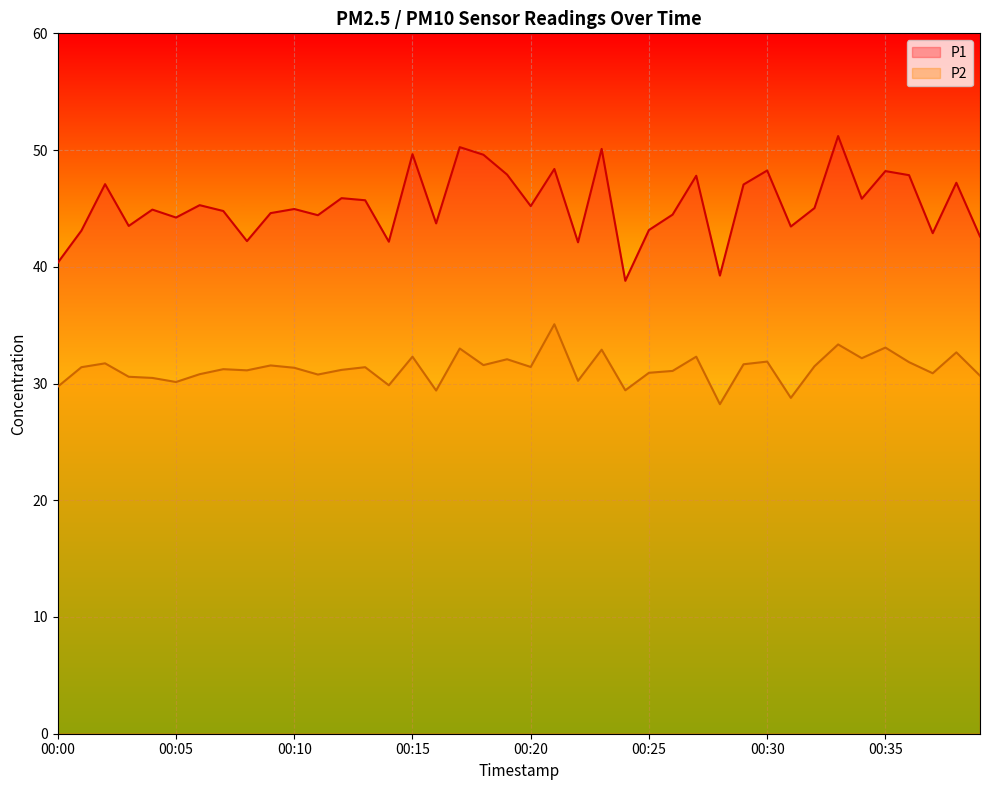

True or false: P2 has a value of 8.4 at 00:13.

False